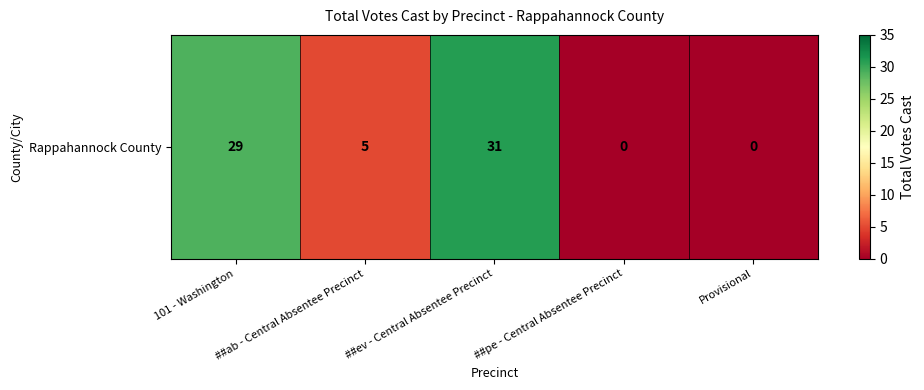

Reading left to right, extract all data points from this chart.

101 - Washington=29	##ab - Central Absentee Precinct=5	##ev - Central Absentee Precinct=31	##pe - Central Absentee Precinct=0	Provisional=0